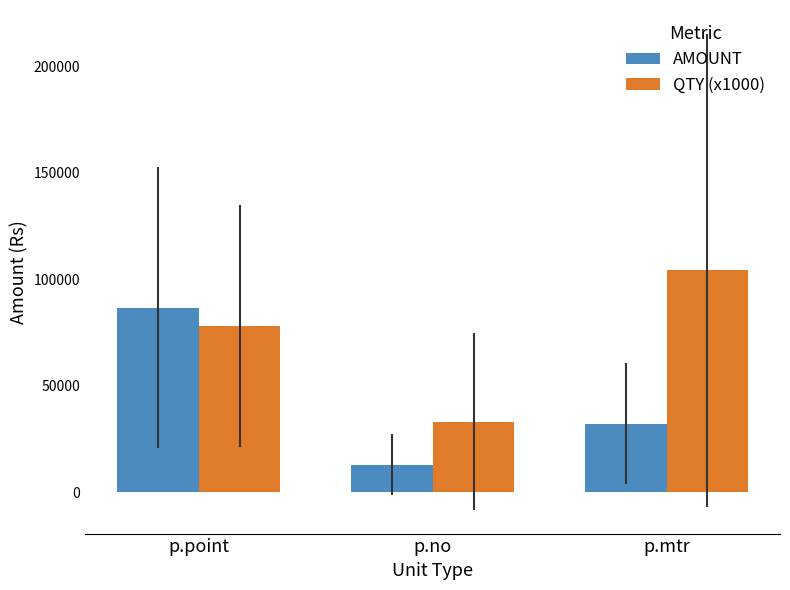

What is the average value of the AMOUNT series?

43904.7